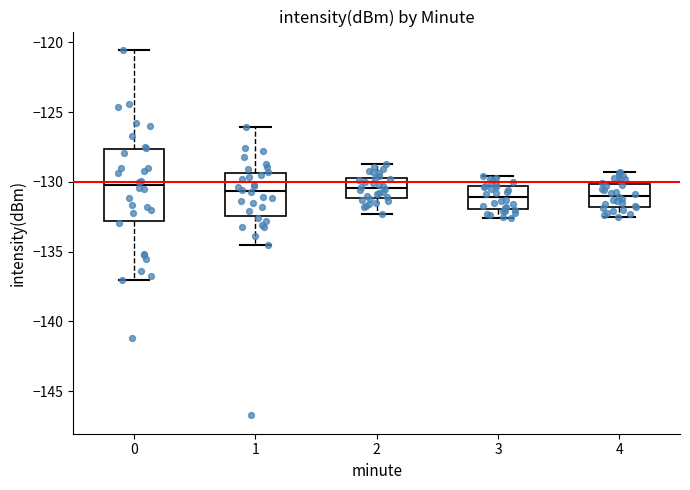

Which box is the tallest, from its lower edge to its upper edge?

0